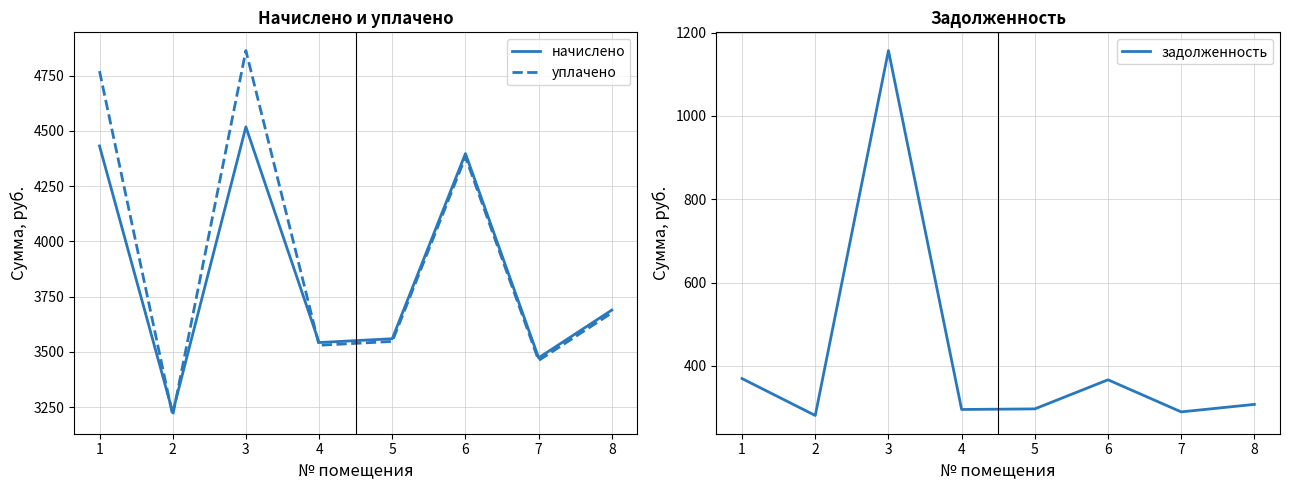

Read the задолженность value at 2.

280.8